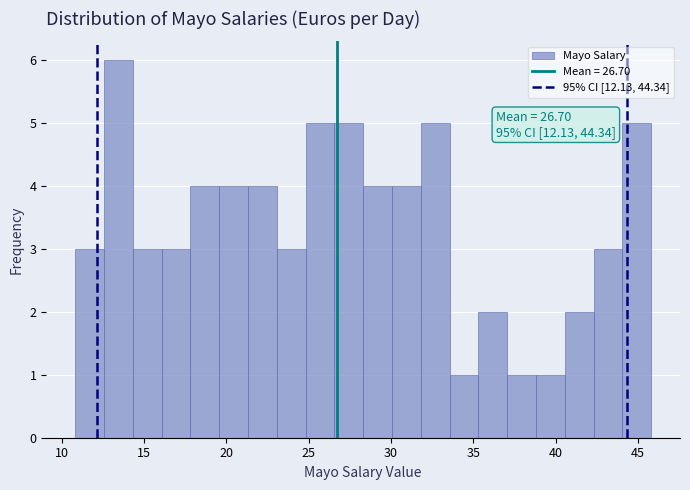

Read against the x-axis, roughly where is the centre of the tallest bar?

13.5